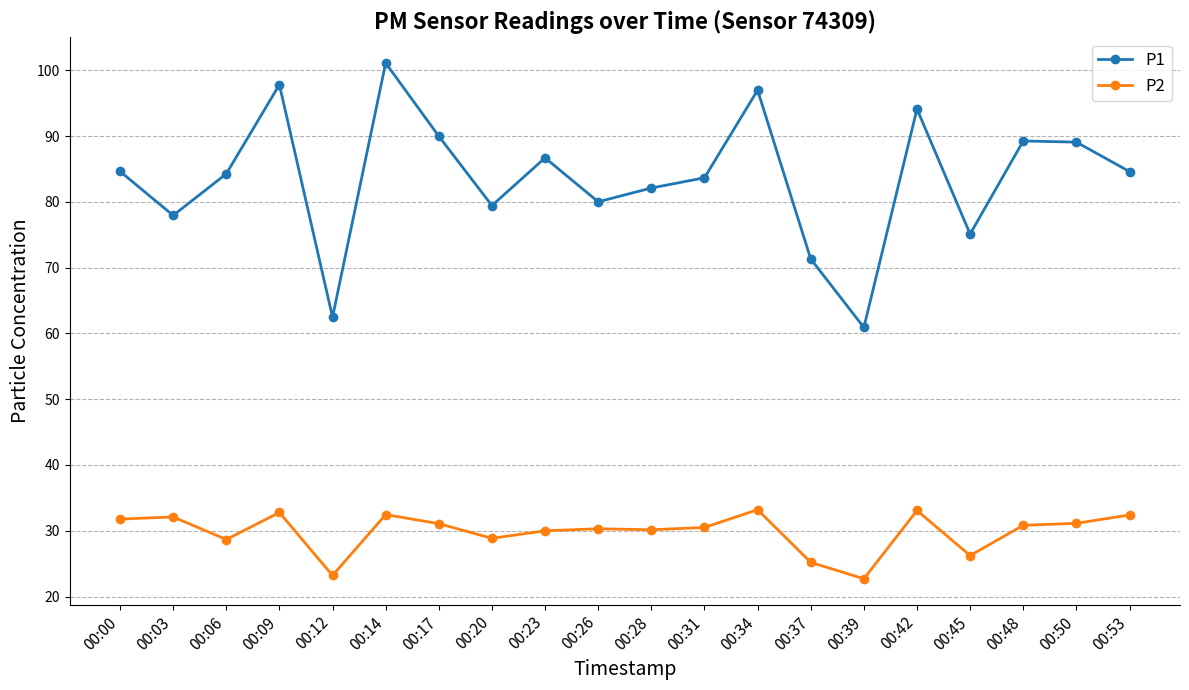

Which category has the highest value in the P1 series?

00:14